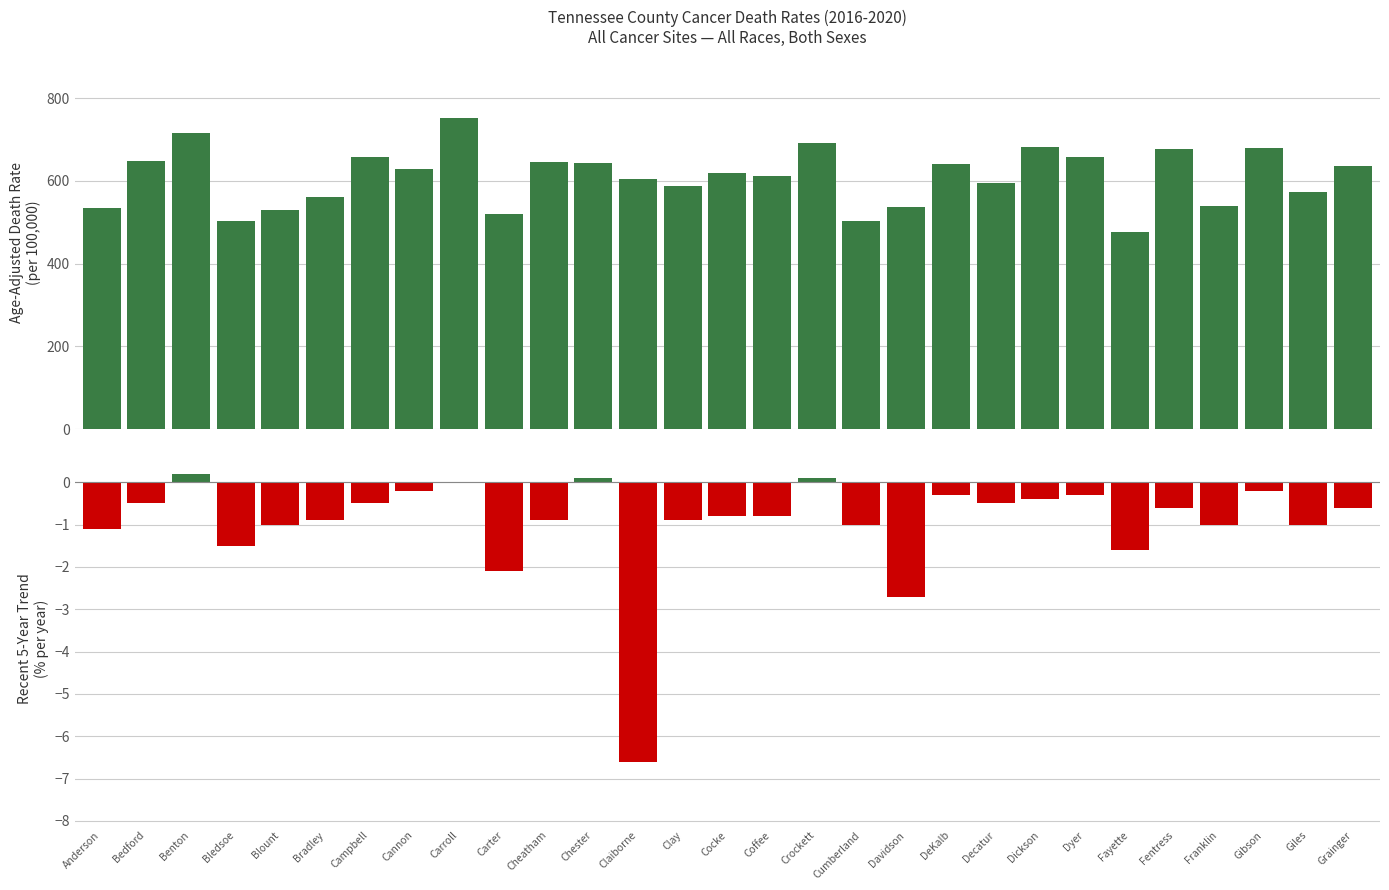

The value of Recent 5-Year Trend (%/year) at Cannon is -0.2. True or false?

True